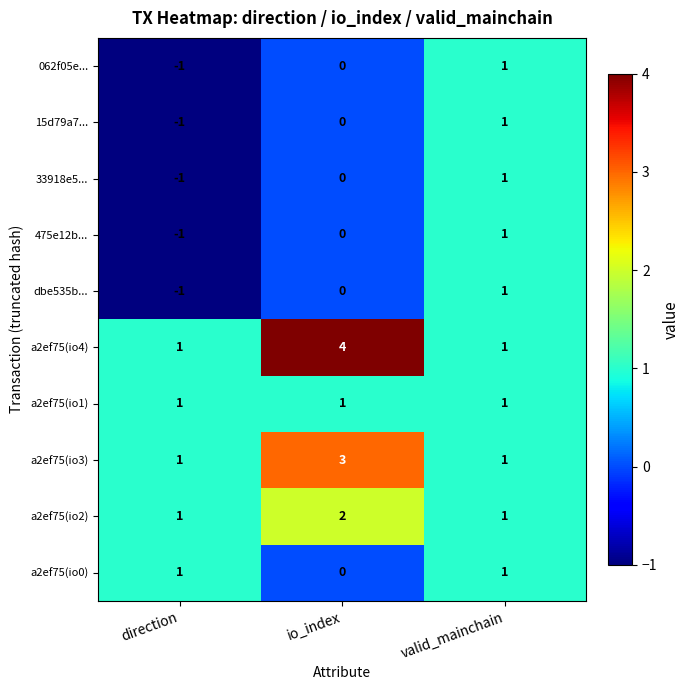

Reading left to right, transcribe all the data shown in this chart.

062f05e...: -1	0	1
15d79a7...: -1	0	1
33918e5...: -1	0	1
475e12b...: -1	0	1
dbe535b...: -1	0	1
a2ef75(io4): 1	4	1
a2ef75(io1): 1	1	1
a2ef75(io3): 1	3	1
a2ef75(io2): 1	2	1
a2ef75(io0): 1	0	1